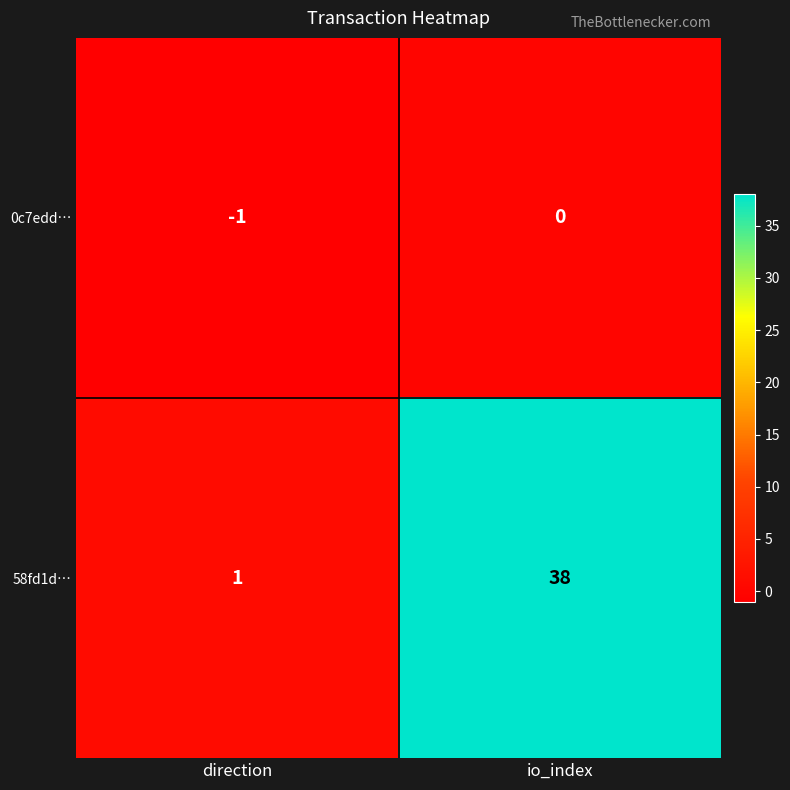

Between direction and io_index, which series saw the biggest shift?

58fd1d…